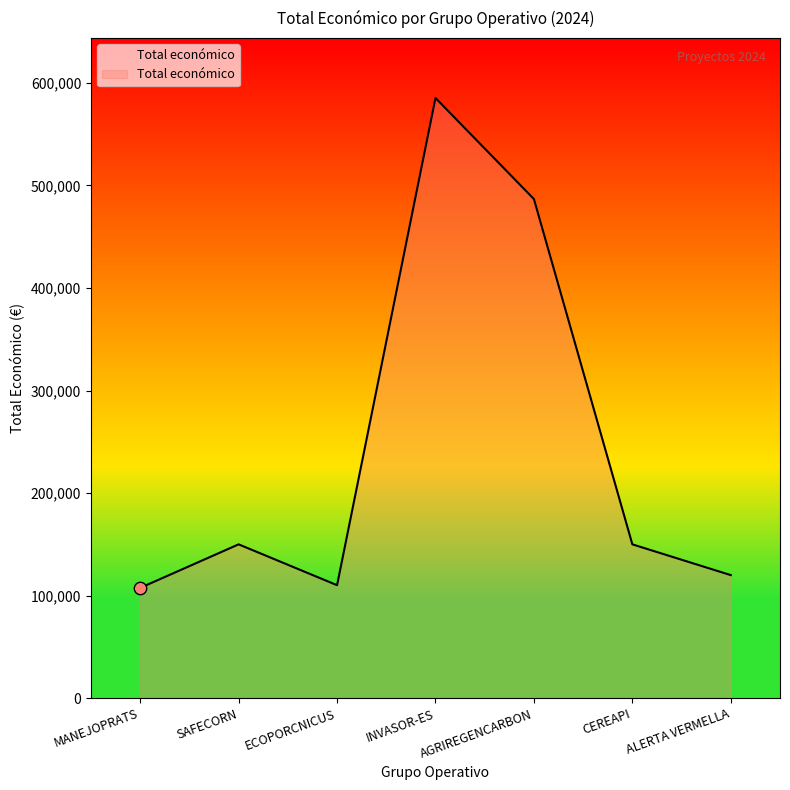

Which has a higher value, INVASOR-ES or CEREAPI?

INVASOR-ES